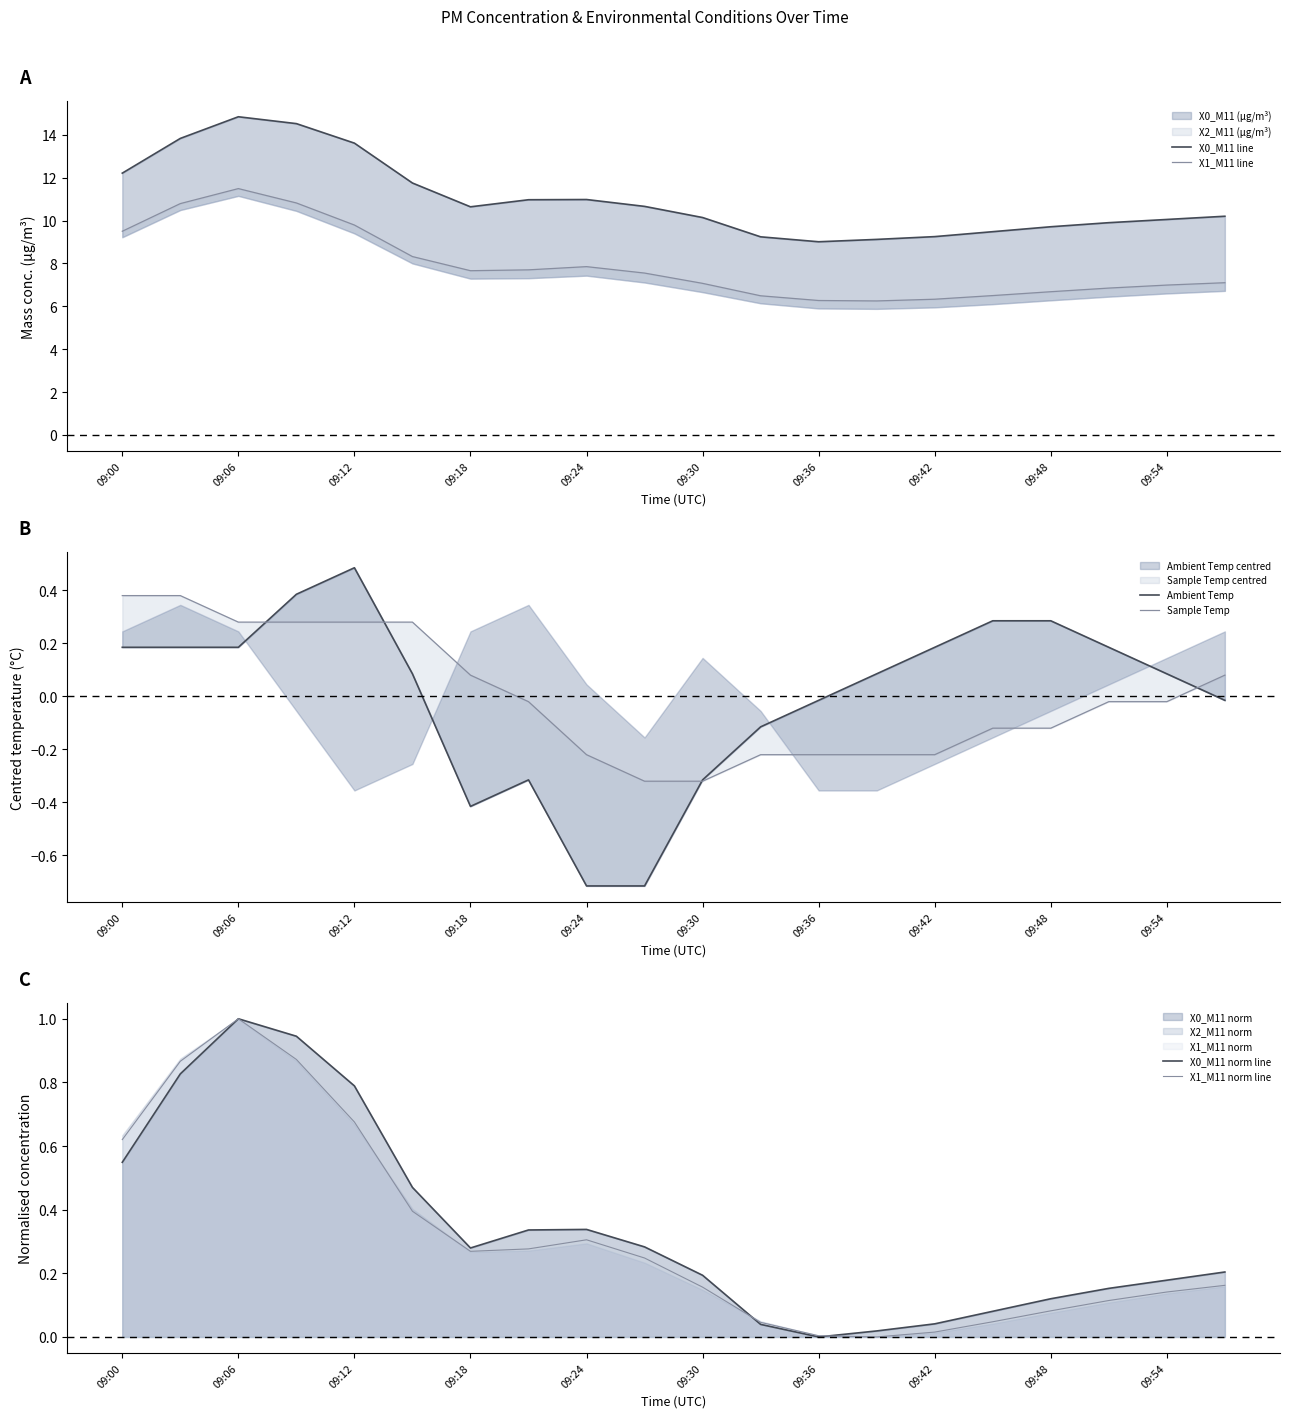

How many values in Sample Temp are below zero?

12